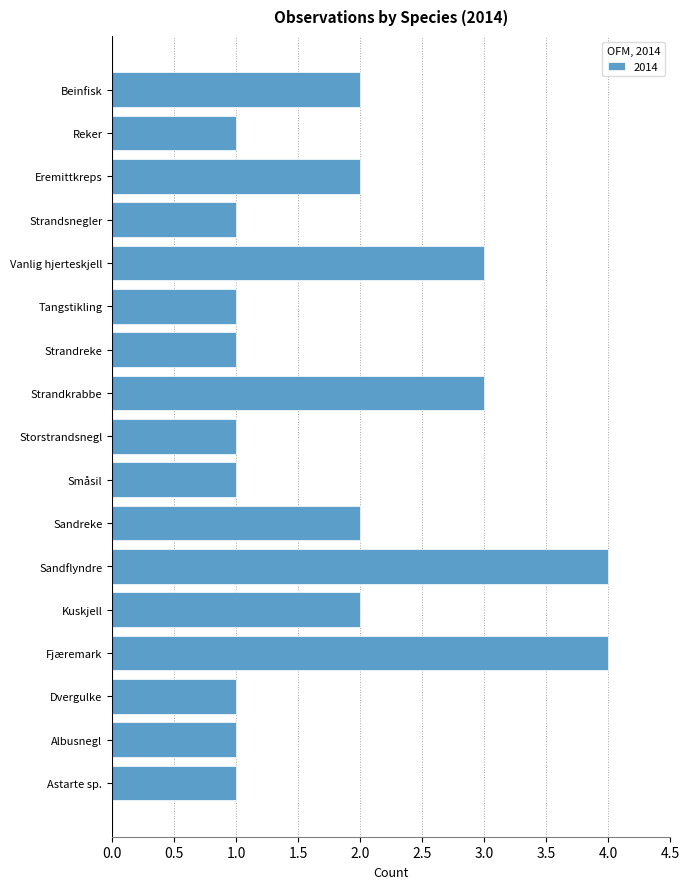

What is the maximum value shown in the chart?

4